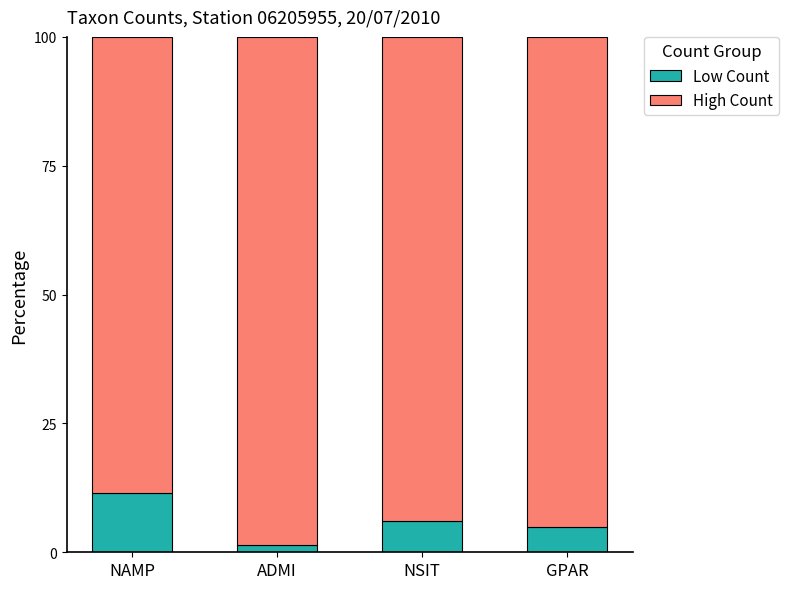

What is the total value across all series at ADMI?

100.0